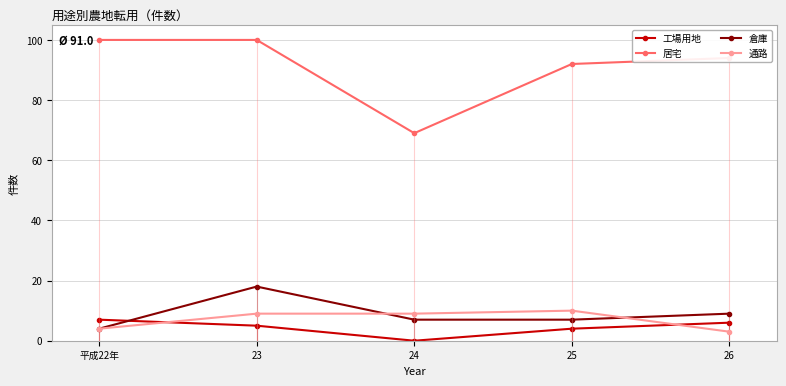

Does the chart have visible grid lines?

Yes